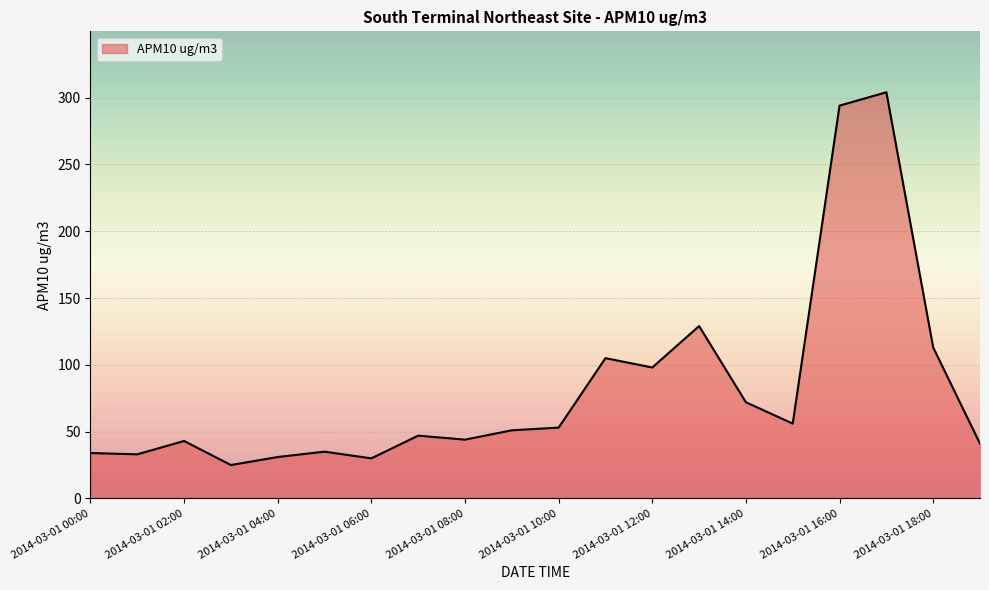

What is the difference between the maximum and minimum values?

279